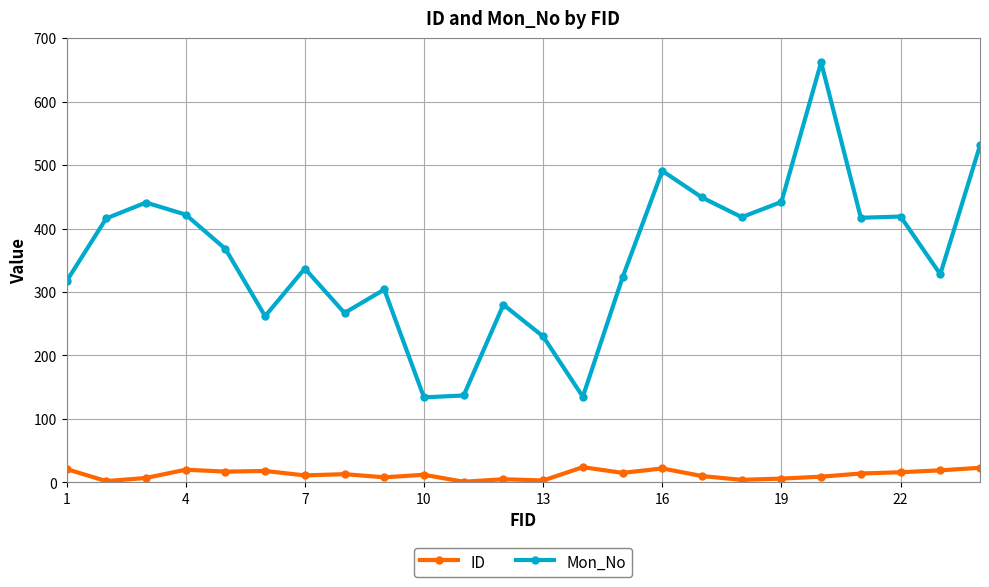

List the series in order of their peak value, highest first.

Mon_No, ID